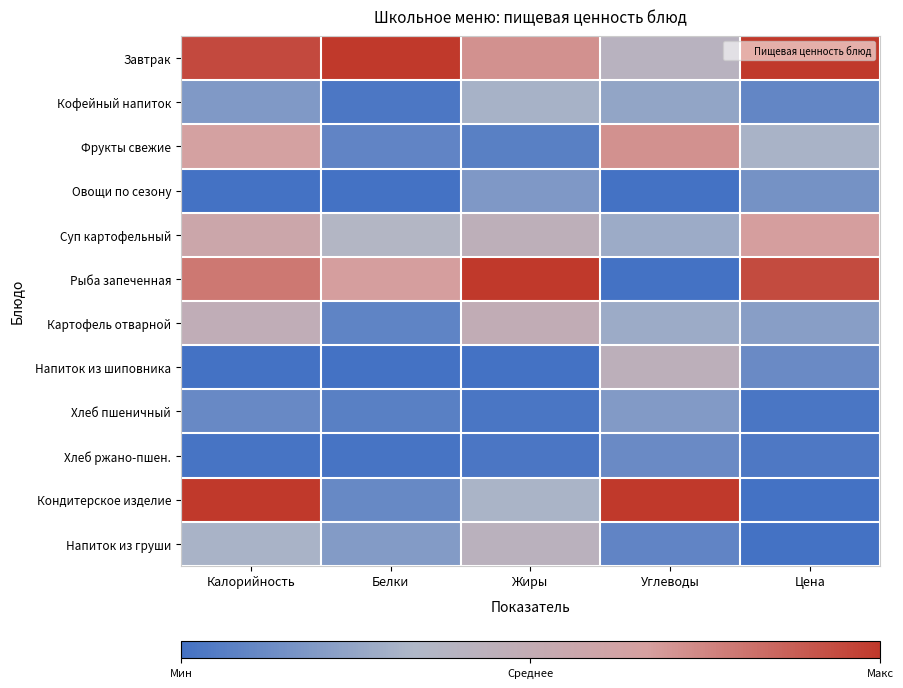

How many data points does each series have?

5